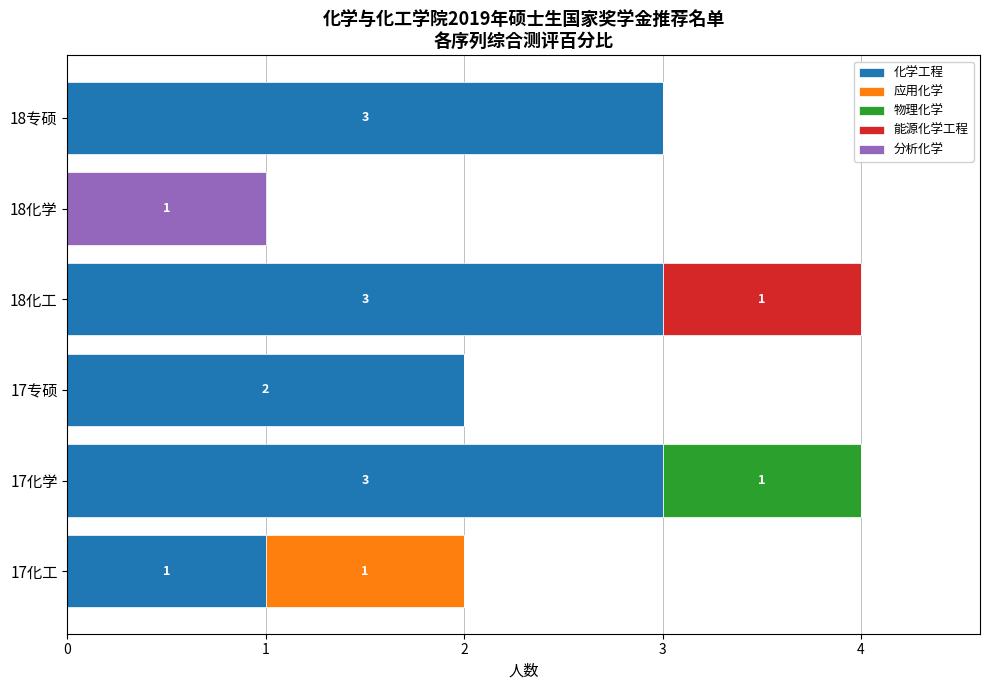

What is the maximum value for 化学工程?

3